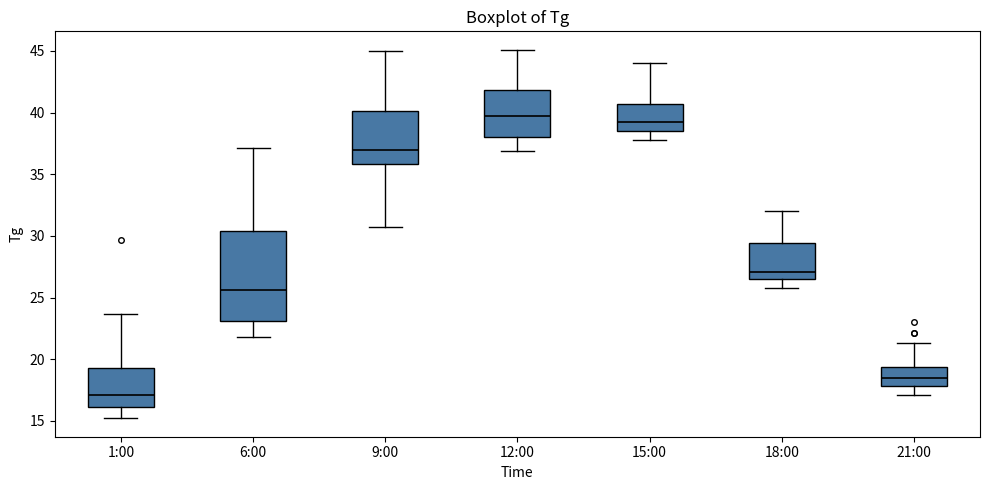

Which box's median line is the highest?

12:00